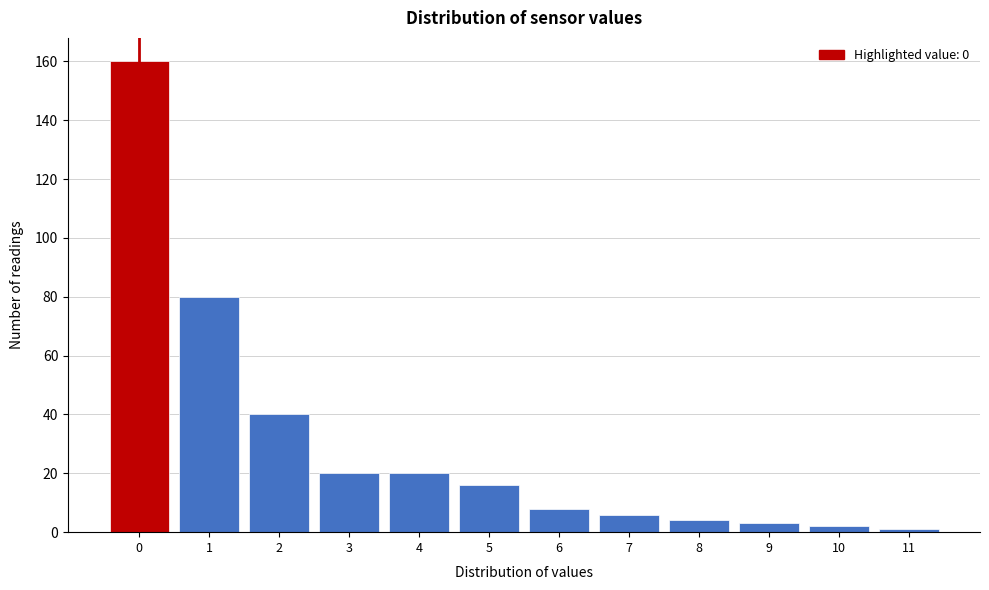

Which range on the x-axis has the tallest bar?

-0.5 to 0.5